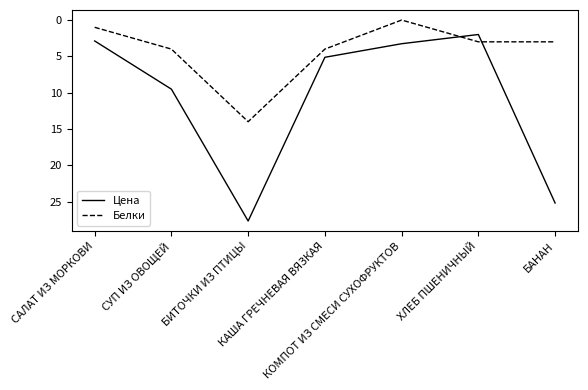

Is the value of Цена at БАНАН greater than the value of Белки at КОМПОТ ИЗ СМЕСИ СУХОФРУКТОВ?

Yes